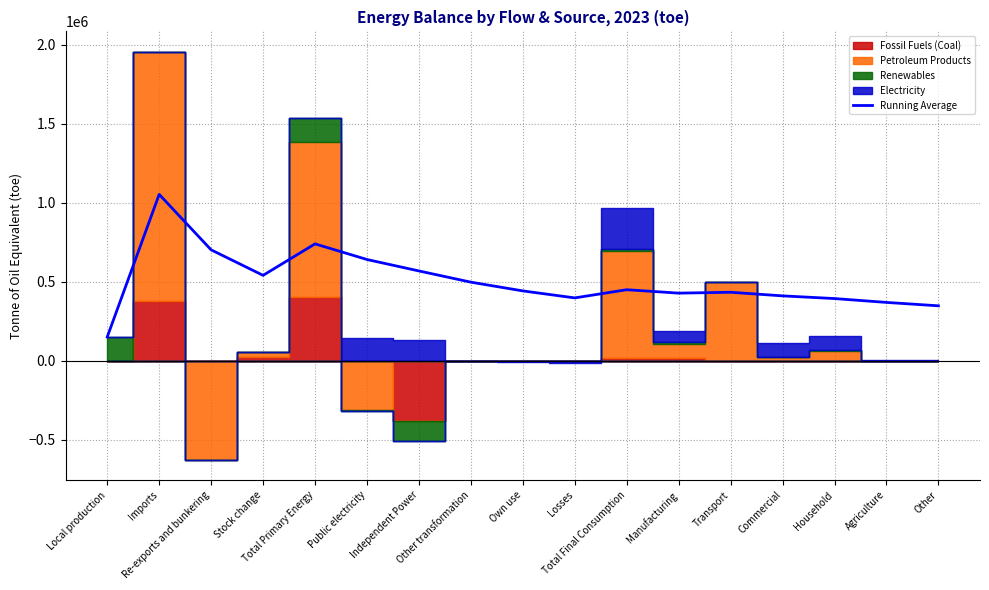

What position from the right is Local production?

17